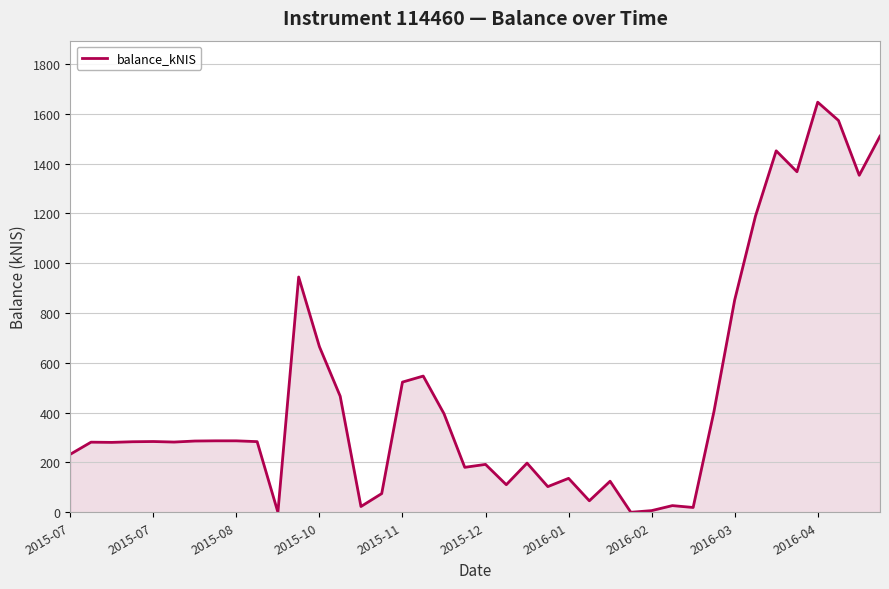

What is the greatest value displayed?

1646.5